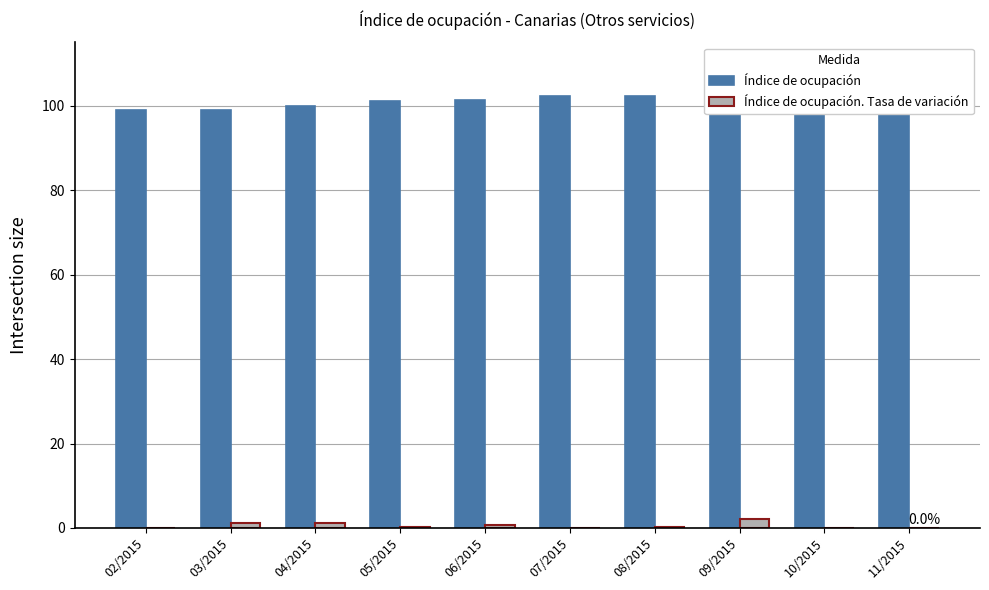

How many data points in Índice de ocupación are above 102?

5